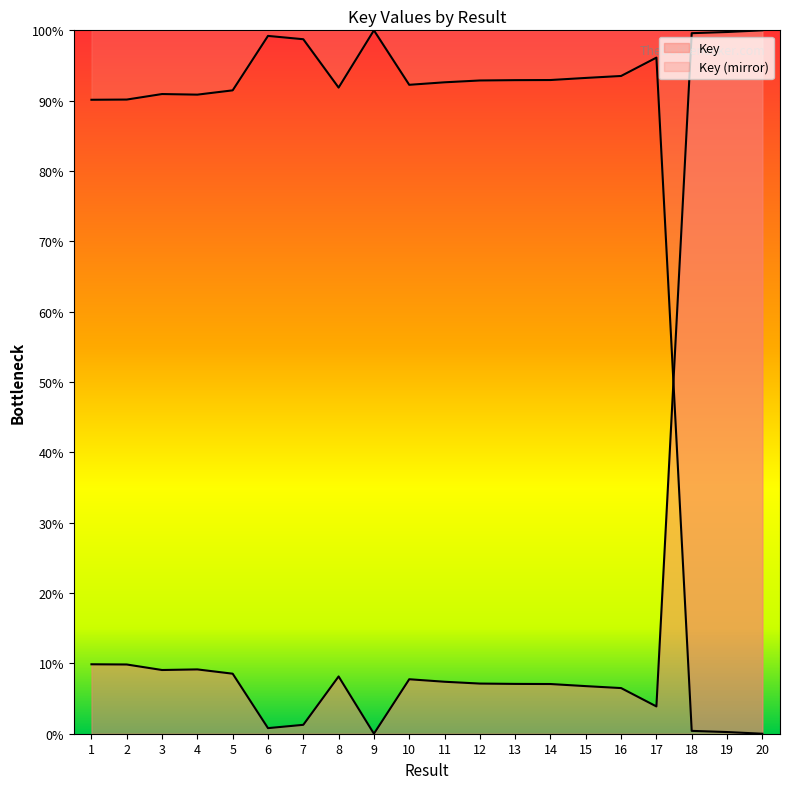

What is the value of the 17th point from the left?

3.9